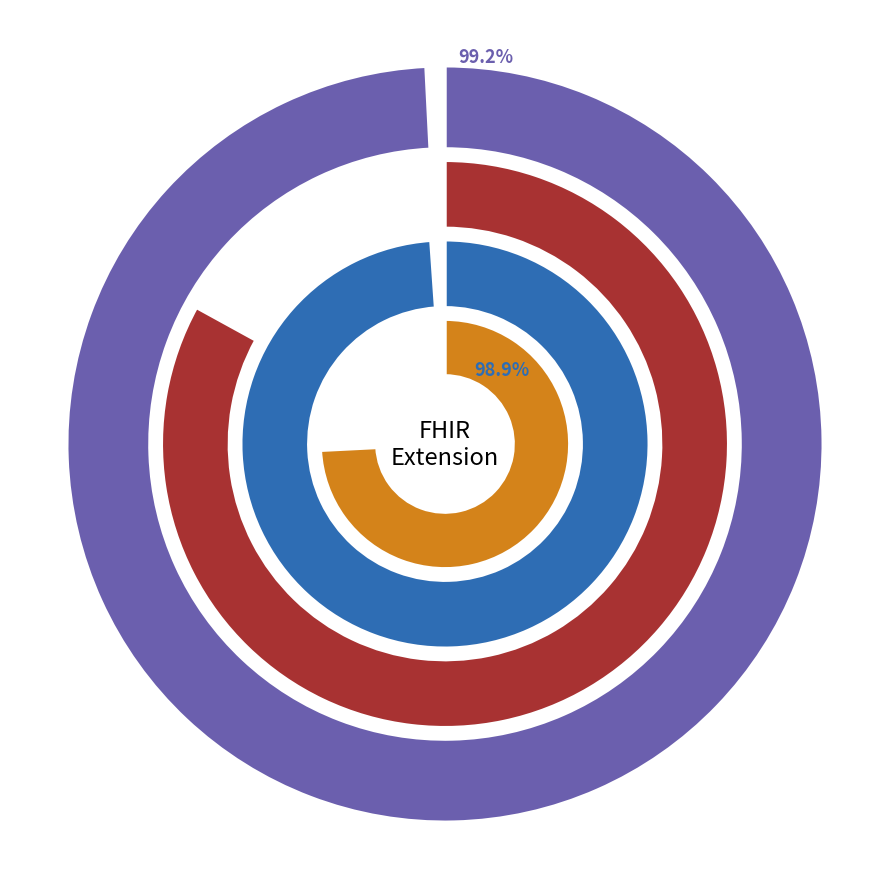

Do Extension and Extension.value[x] valueCoding together represent more than half of the pie?

No